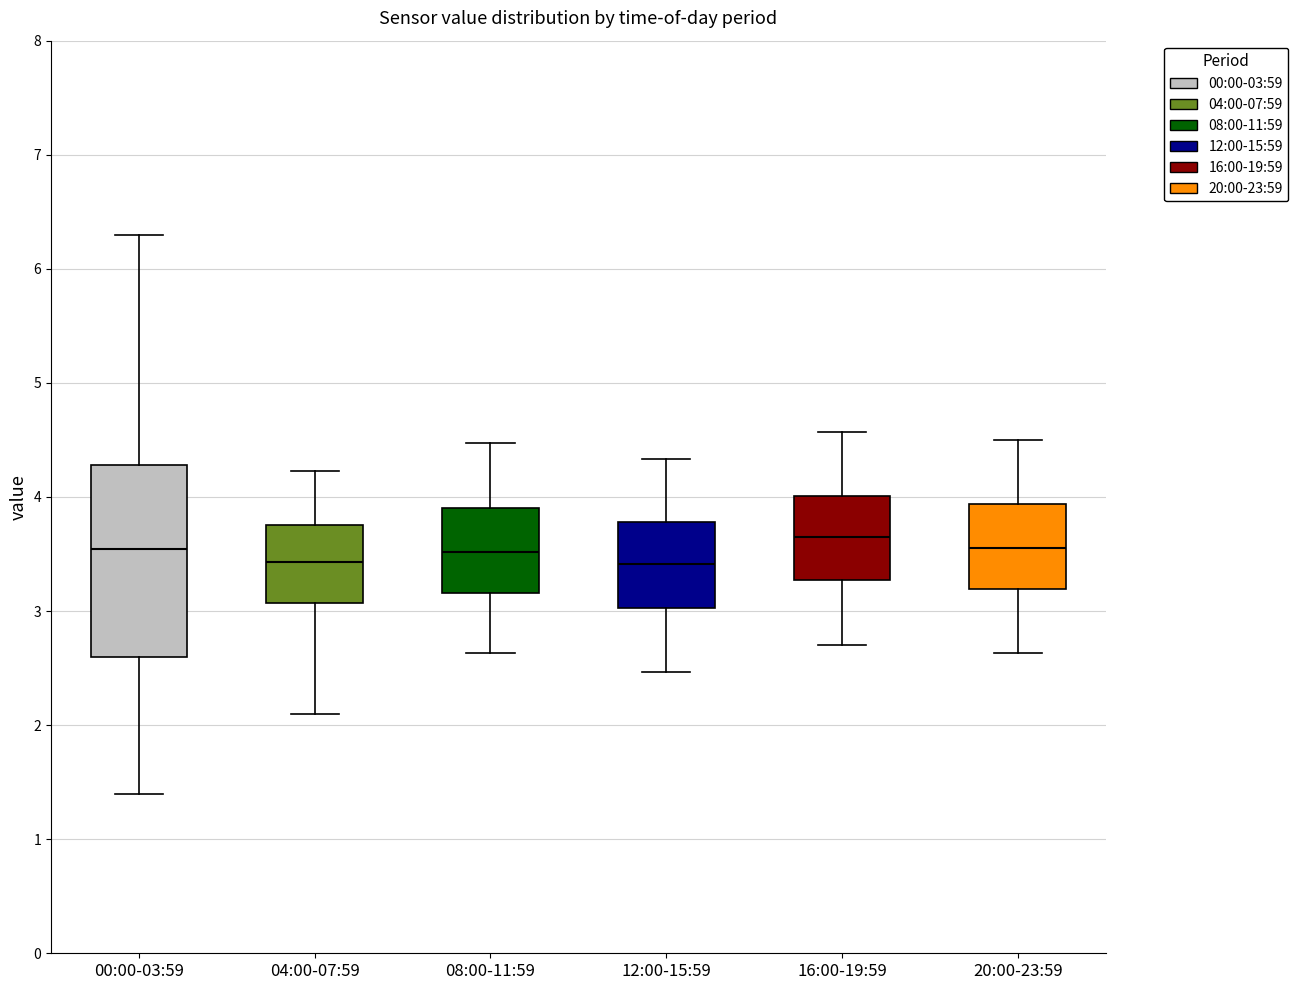

Comparing the boxes themselves (not the whiskers), which one is the tallest?

00:00-03:59